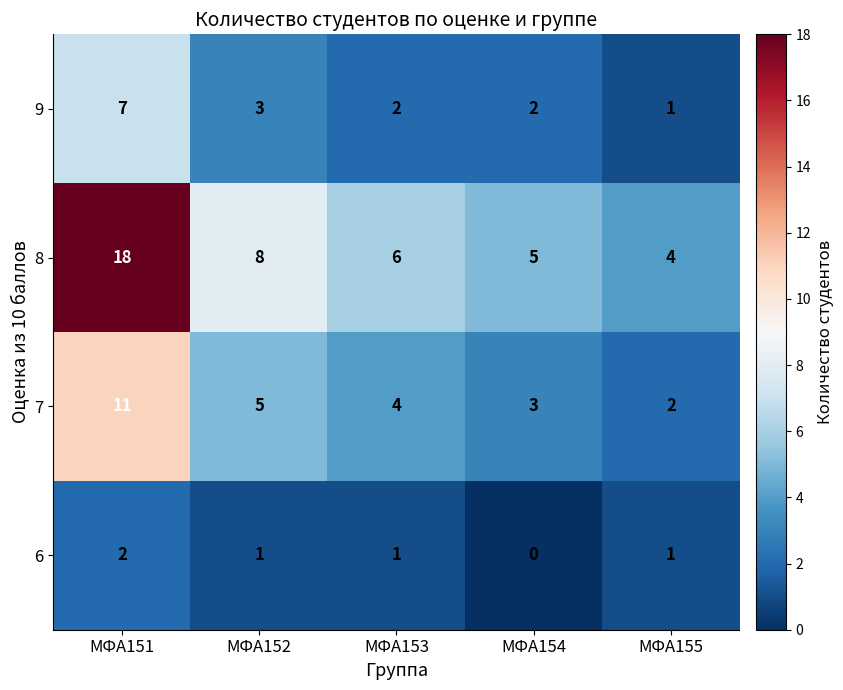

Rank the series by their maximum value, from lowest to highest.

6, 9, 7, 8